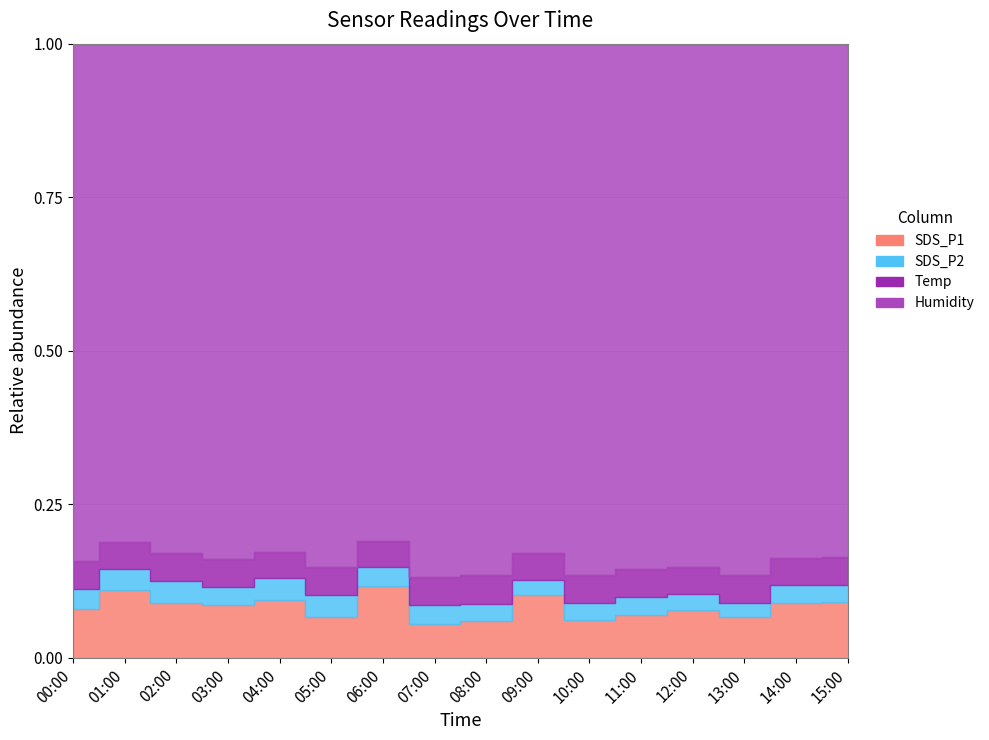

Which has a higher value, 11:00 or 06:00?

06:00